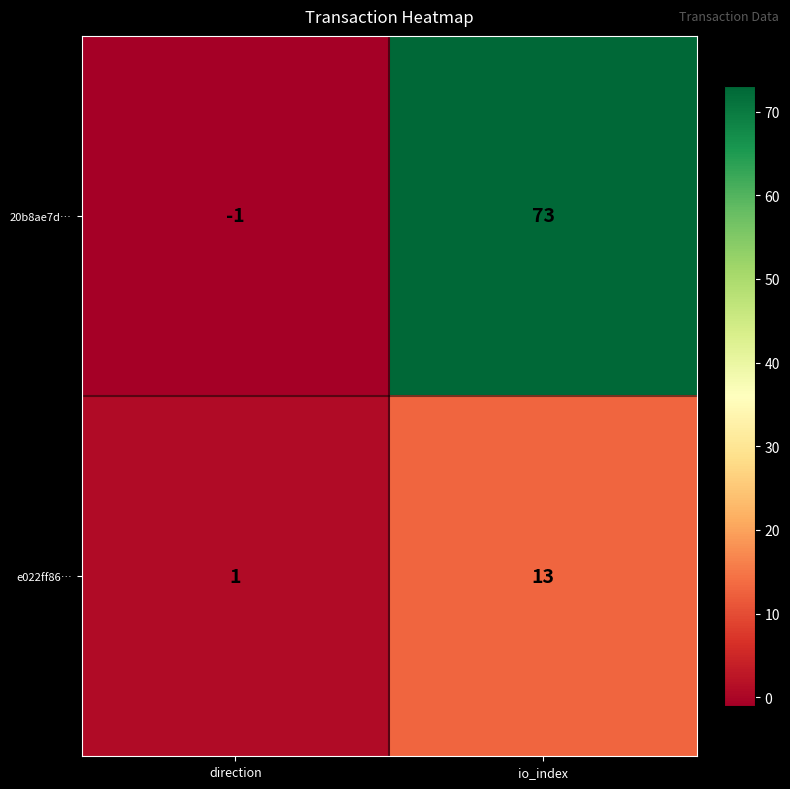

Which series has the largest total across all categories?

20b8ae7d…